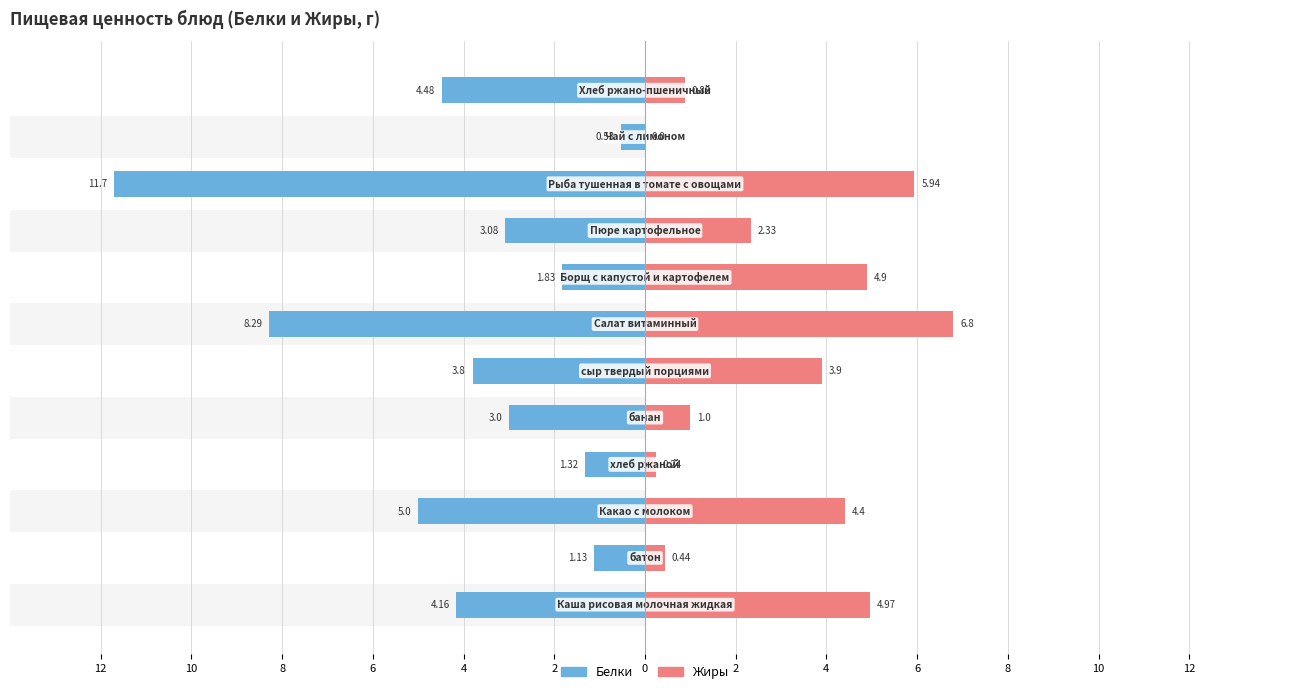

What is the highest value of the Белки series?

11.7